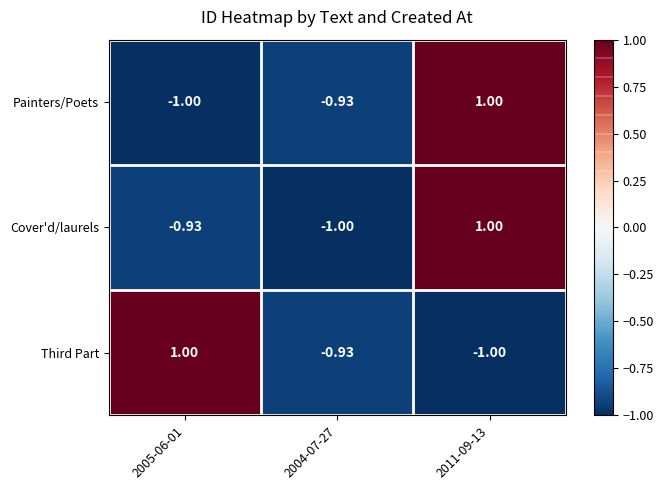

At 2005-06-01, list the series in order from largest to smallest.

Third Part, Cover'd/laurels, Painters/Poets